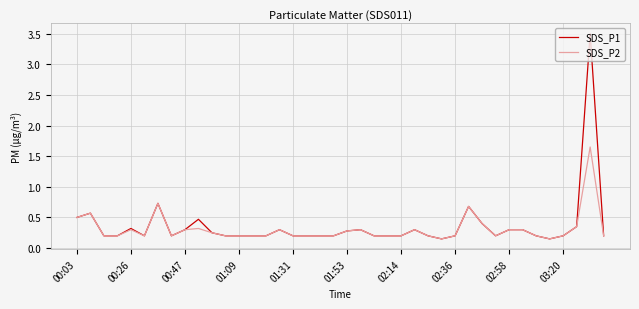

True or false: SDS_P1 has more than 1 interior local peaks.

True